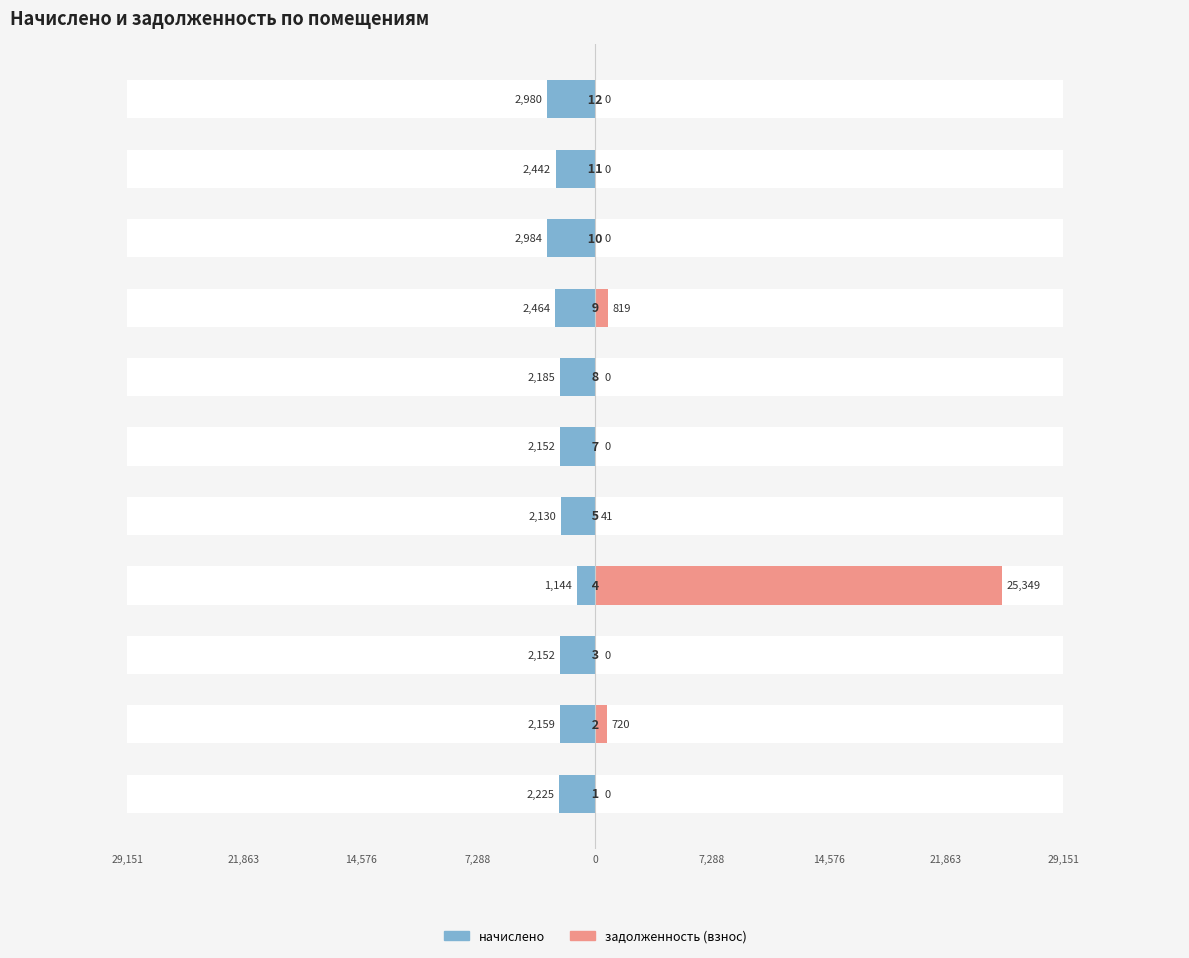

Reading left to right, what are all the values shown in this chart?

начислено: -2225.2	-2159.3	-2151.9	-1143.8	-2129.9	-2151.9	-2184.9	-2463.5	-2984.1	-2441.6	-2980.5
задолженность (взнос): 0.0	719.8	0.0	25348.8	41.2	0.0	0.0	819.0	0.0	0.0	0.0